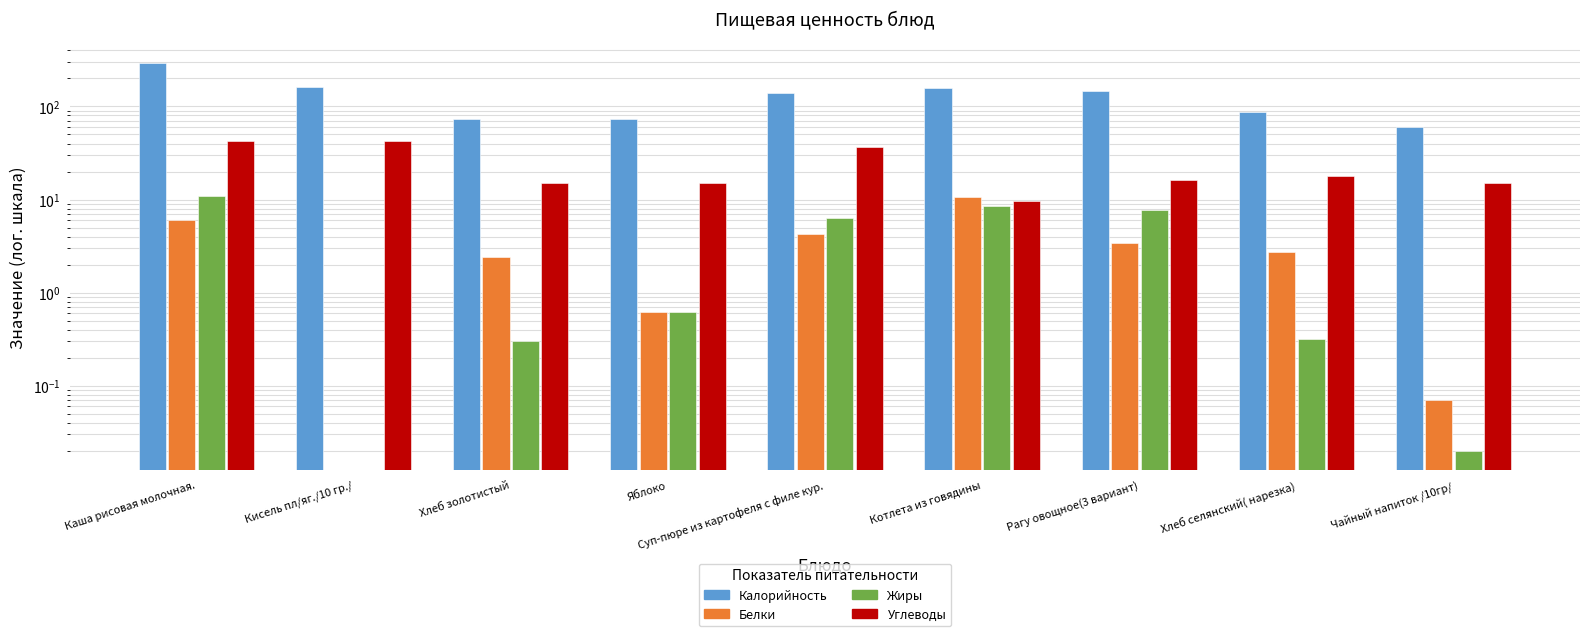

Rank the series at Чайный напиток /10гр/ from highest to lowest value.

Калорийность, Углеводы, Белки, Жиры